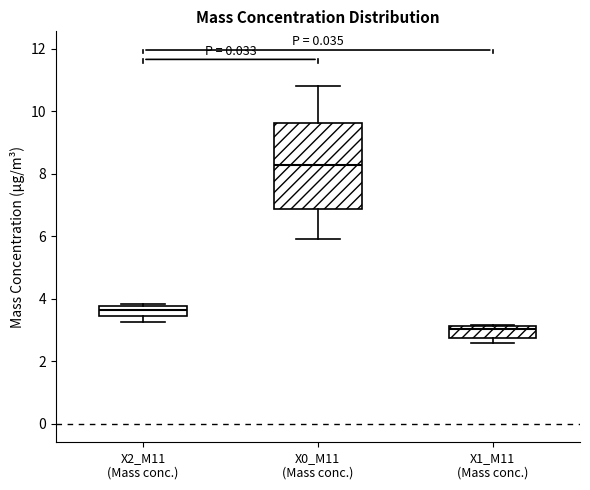

Where does the median line of the box for X2_M11 (Mass conc.) sit on the y-axis? The values are not printed on the chart, so give them approximately, as read against the axis.

3.6